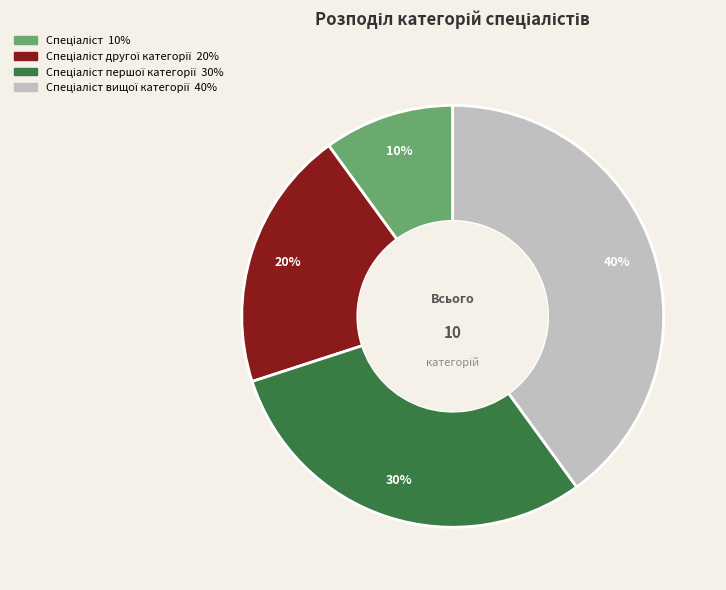

Is there any slice that represents more than half of the pie?

No